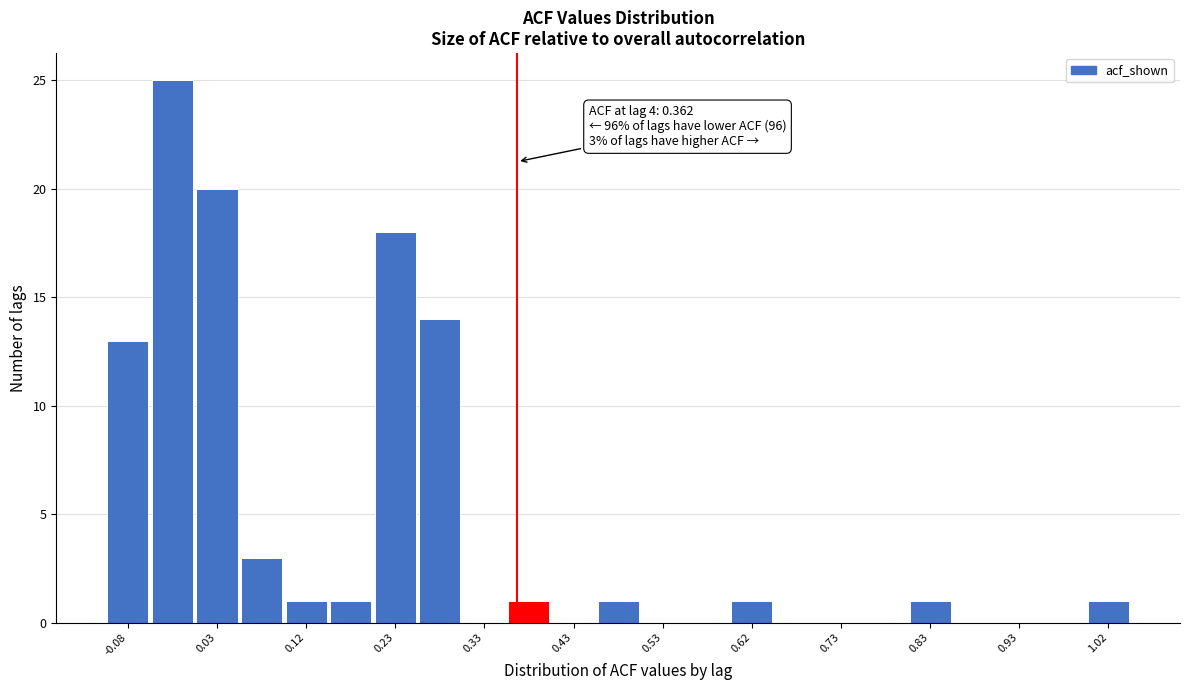

Over which range of the x-axis is the bar tallest?

-0.05 to 0.00